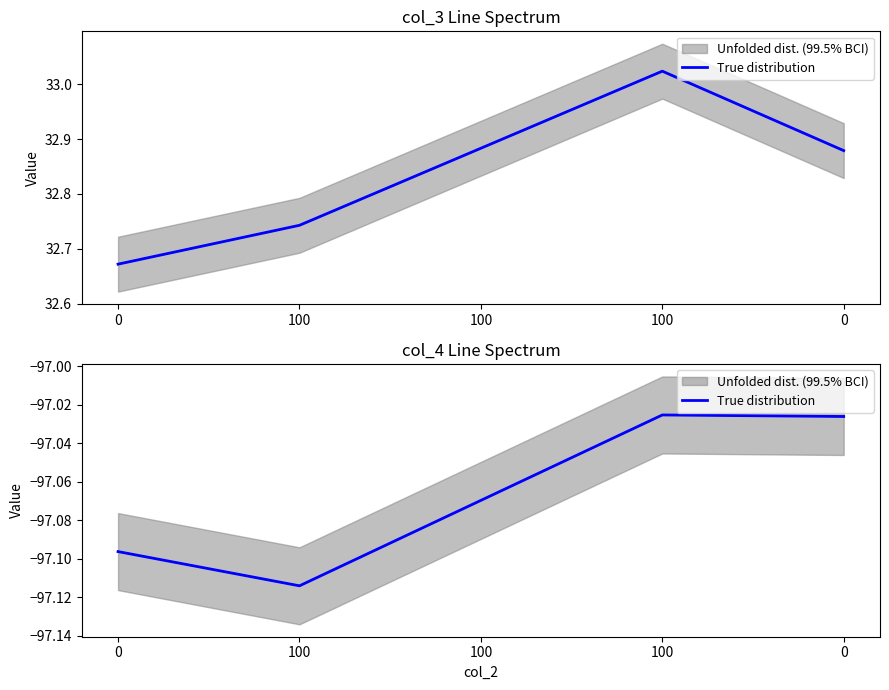

Where is the data nearest to the value -97?

100